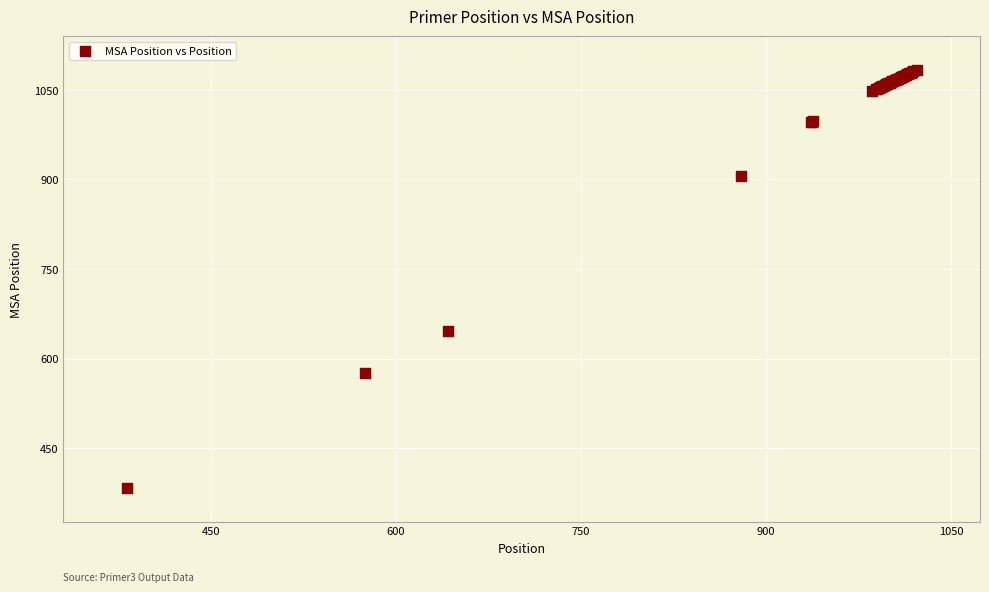

What Y value in the scatter plot is closest to 733?

647